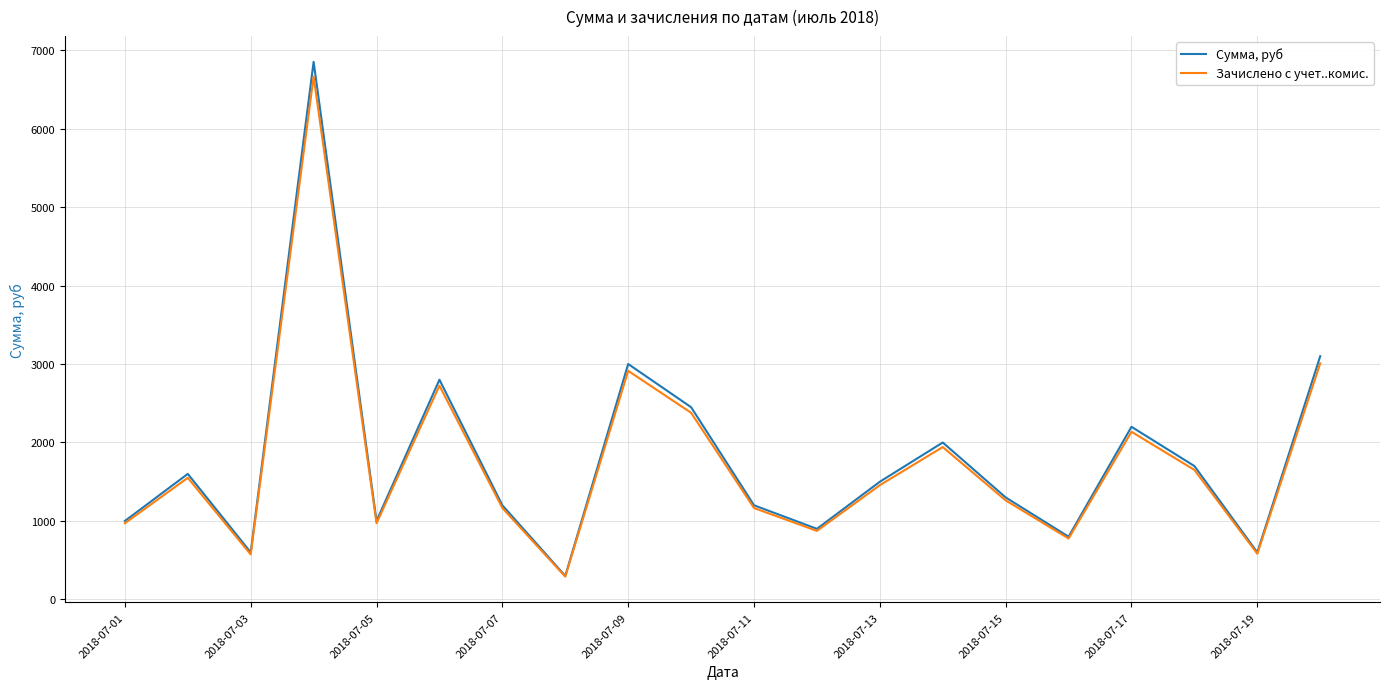

List the series in order of their peak value, highest first.

Сумма, руб, Зачислено с учет..комис.